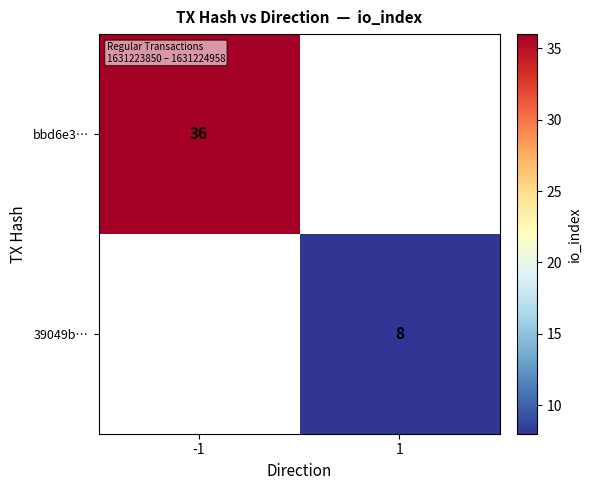

What is the greatest value displayed?

36.0